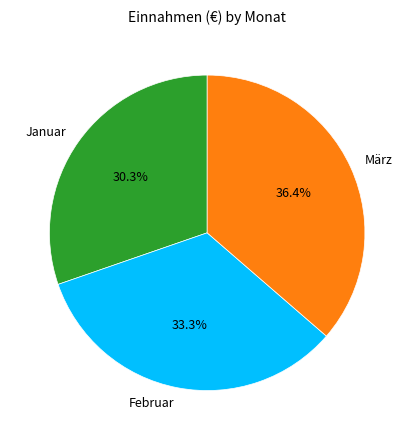

Is it true that März is 30% of the pie?

False